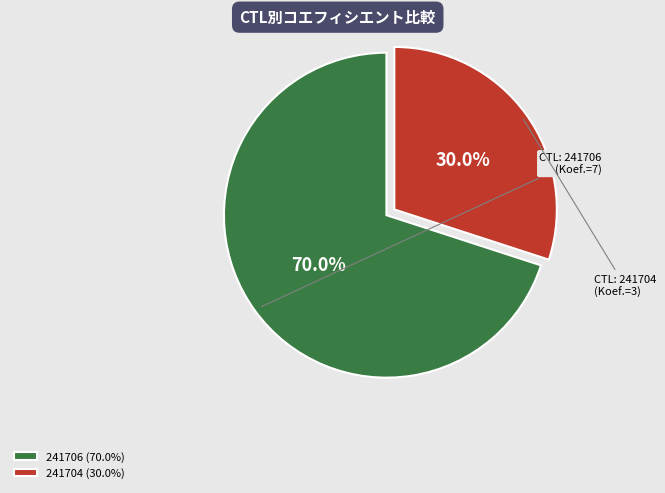

Between 241706 and 241704, which is larger?

241706